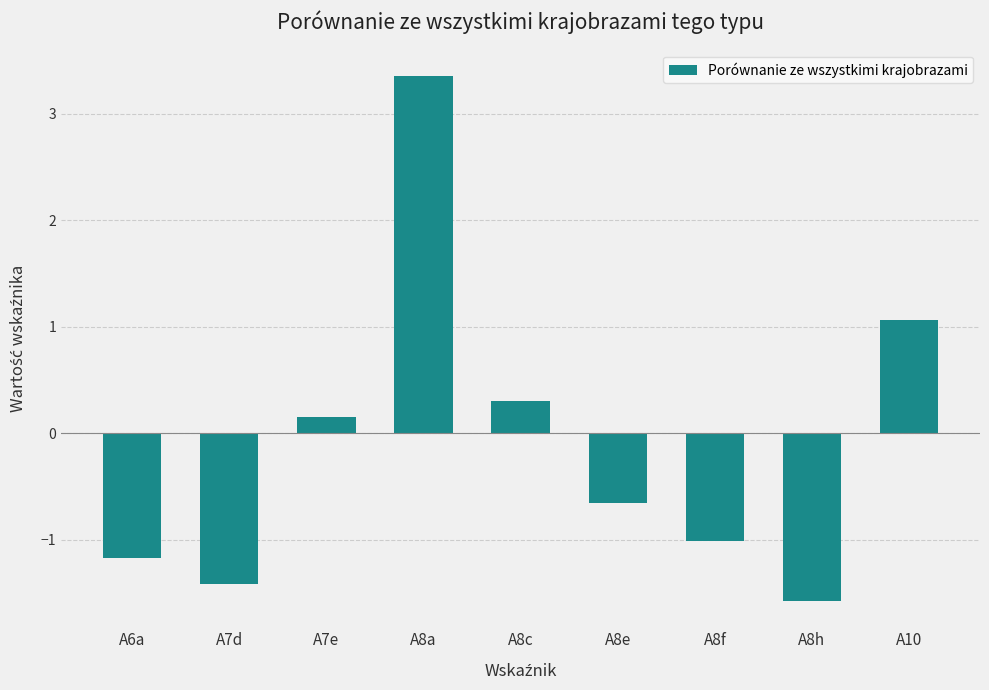

Reading left to right, extract all data points from this chart.

A6a=-1.2	A7d=-1.4	A7e=0.2	A8a=3.4	A8c=0.3	A8e=-0.7	A8f=-1.0	A8h=-1.6	A10=1.1